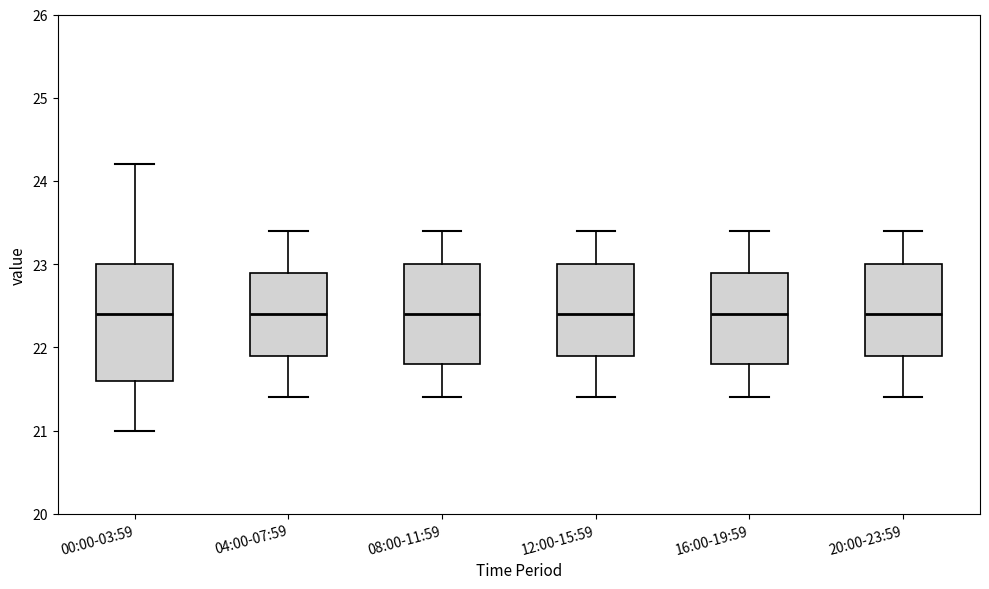

Where does the lower whisker of the box for 00:00-03:59 end on the y-axis? The values are not printed on the chart, so give them approximately, as read against the axis.

21.0